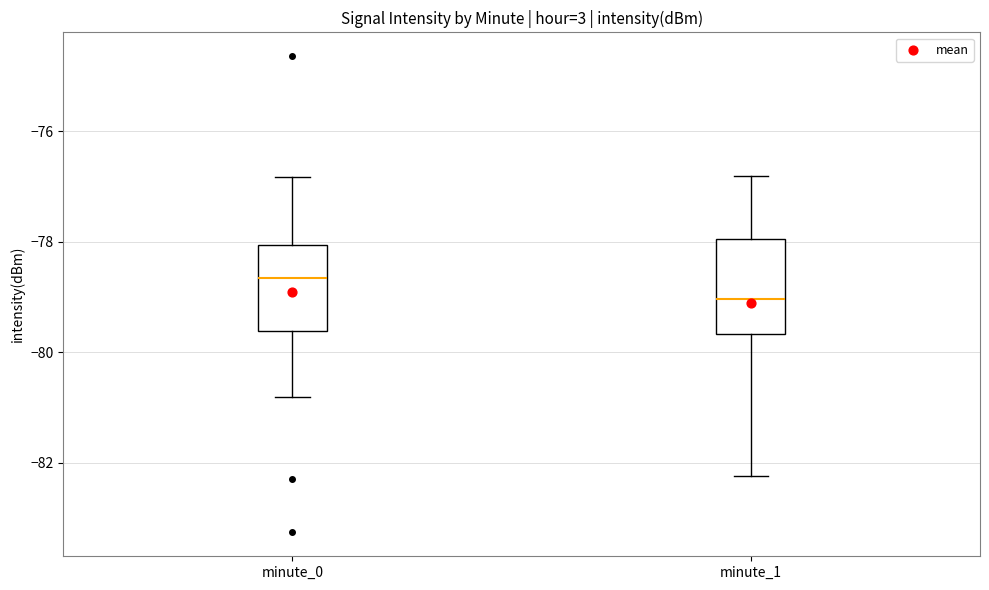

Which box's median line is the lowest?

minute_1